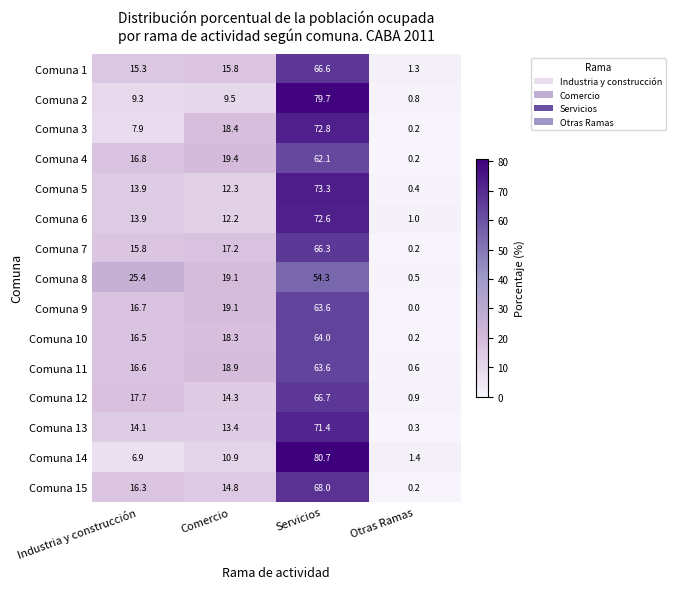

The Comuna 10 series shows 16.5 at Industria y construcción. True or false?

True